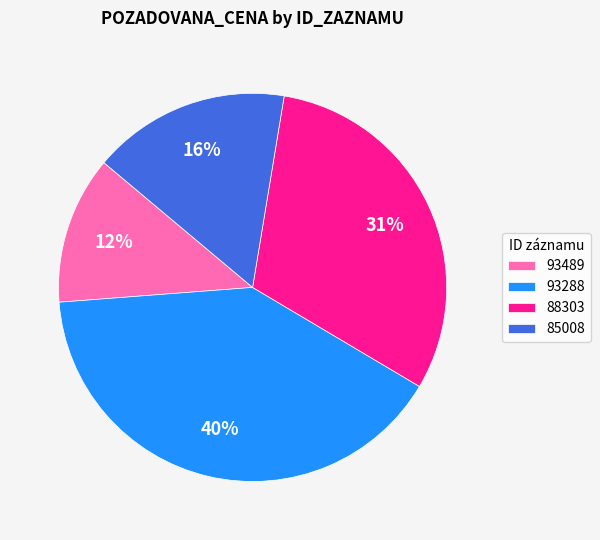

How many slices are in this pie chart?

4